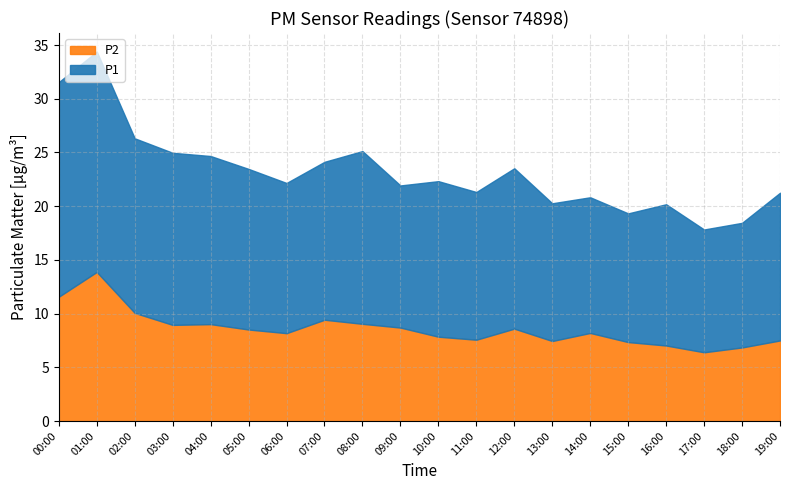

In P1, how many points are lower than both neighbors (excluding endpoints)?

5